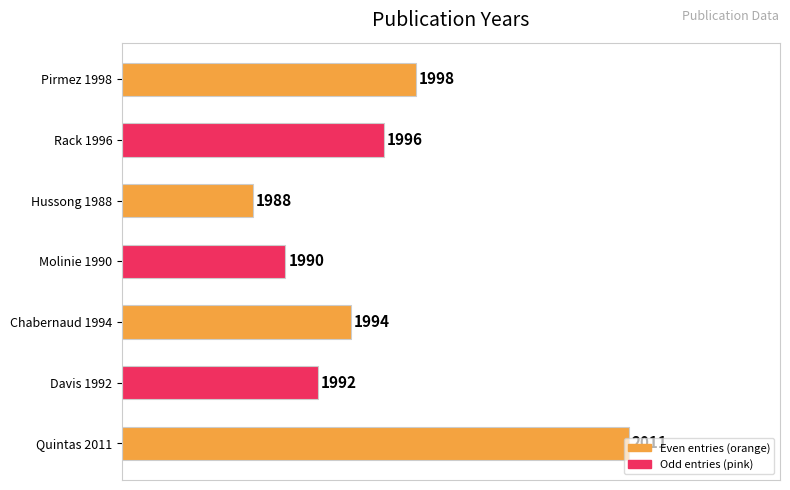

How many bars are there in total?

7